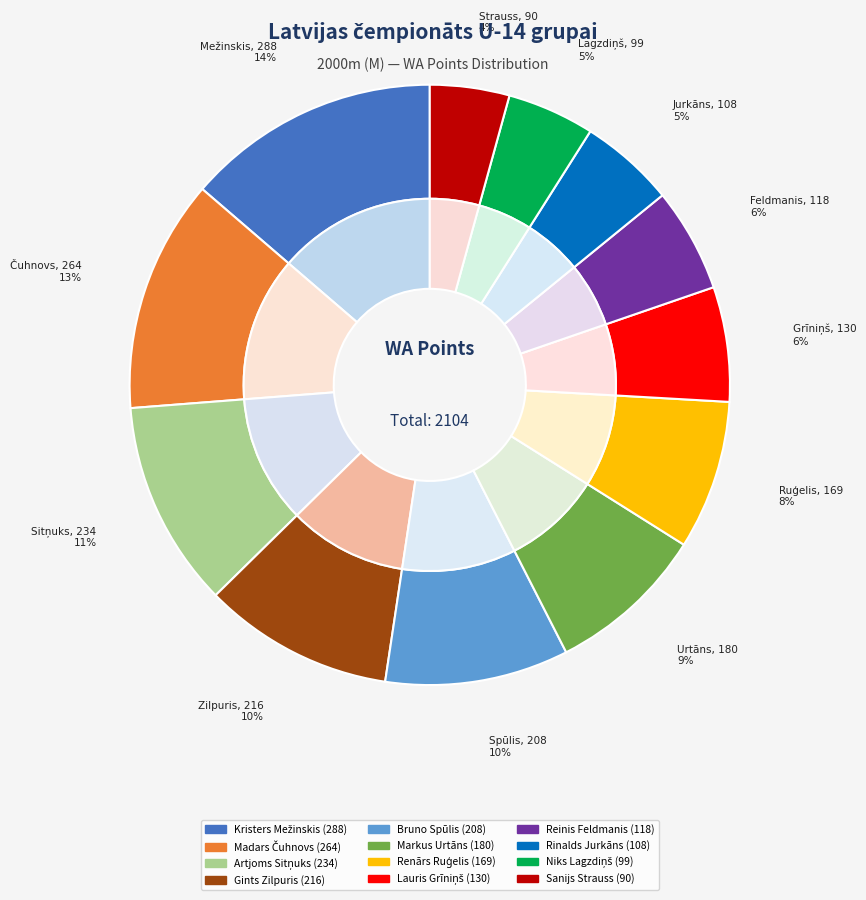

Combined, do Lauris Grīniņš and Renārs Ruģelis account for over 50%?

No